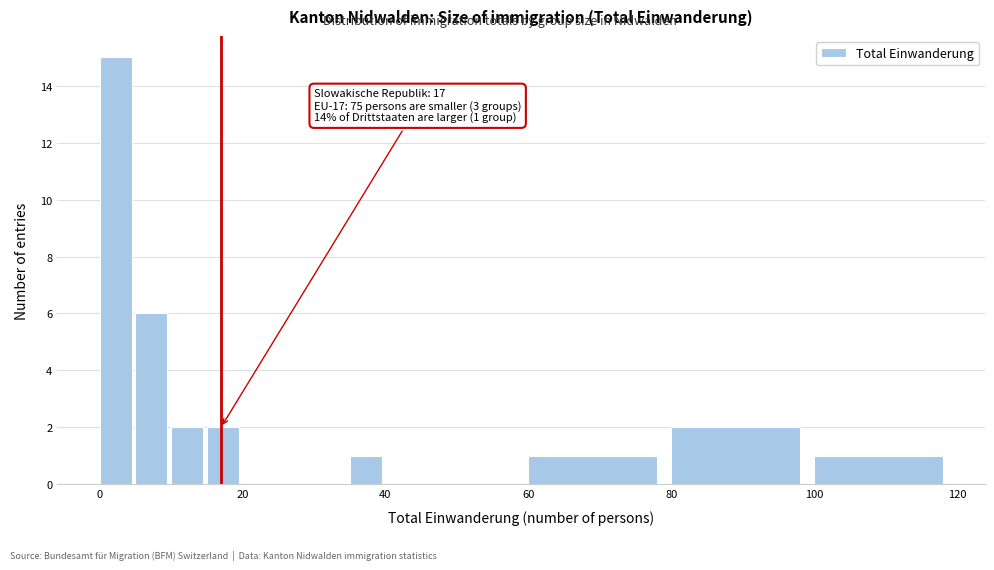

Around what value on the x-axis is the tallest bar? Give the approximate position of its centre, as read against the axis.

2